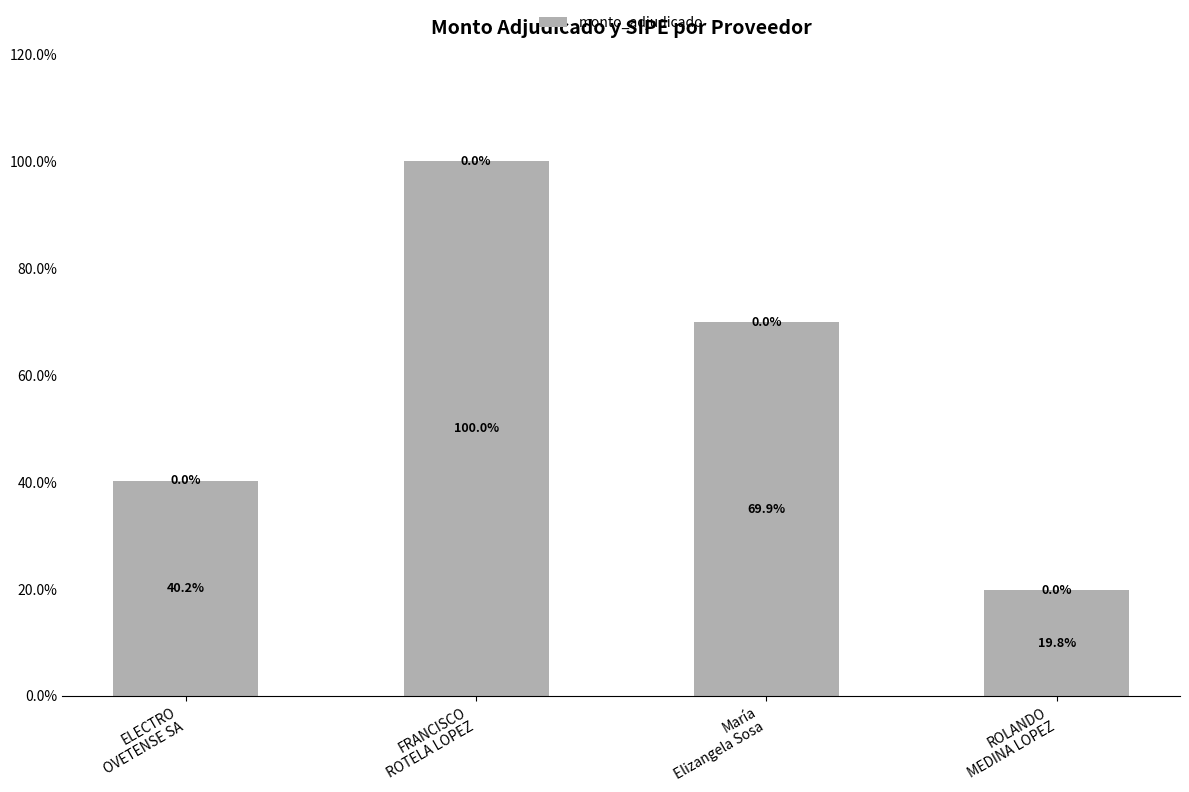

Reading right to left, what are all the values shown in this chart?

19.8	69.9	100.0	40.2